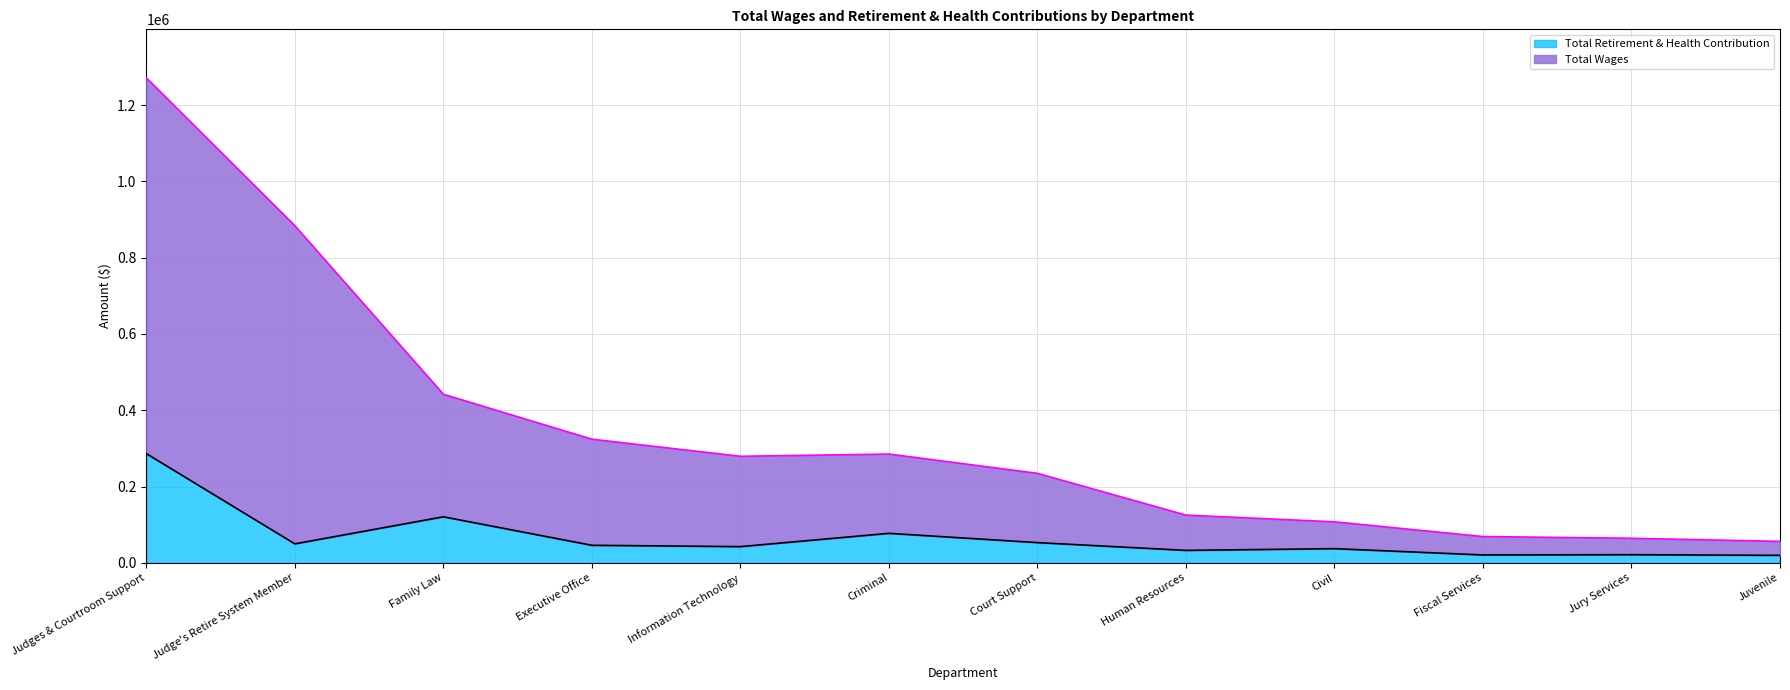

True or false: Total Wages and Total Retirement & Health Contribution intersect in this chart.

False